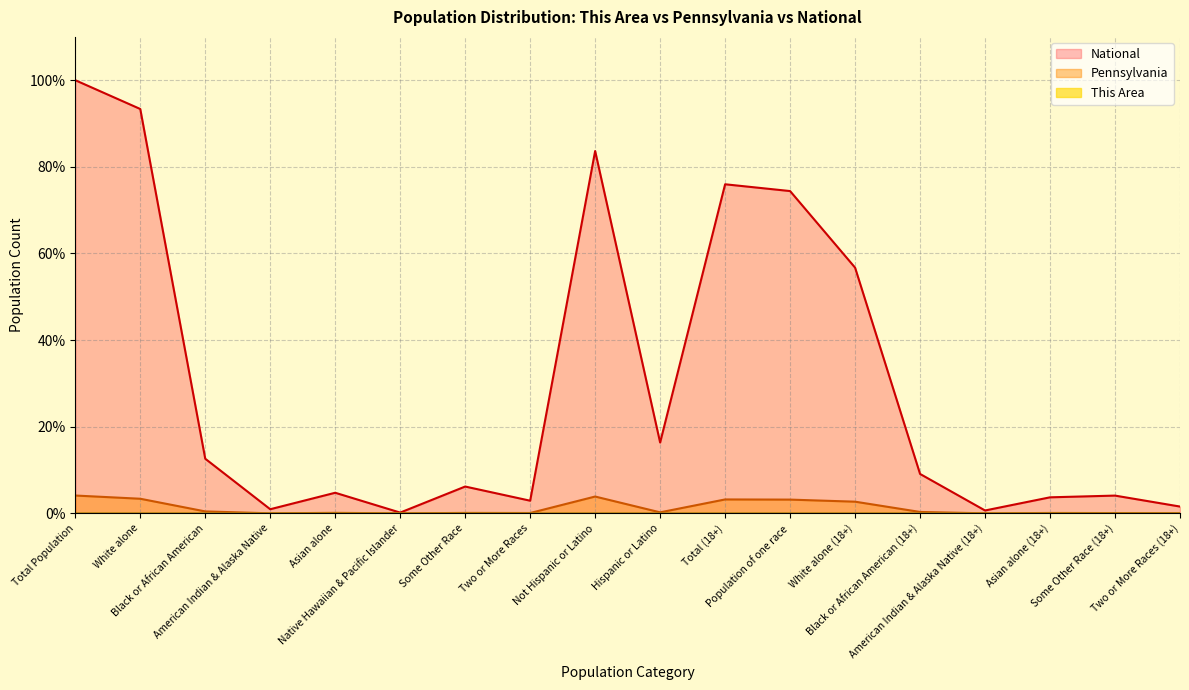

What is the total value across all series at Population of one race?

77.6